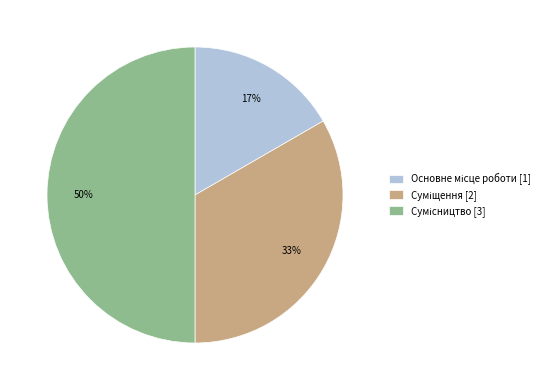

To the nearest percent, what is the average slice percentage?

33%